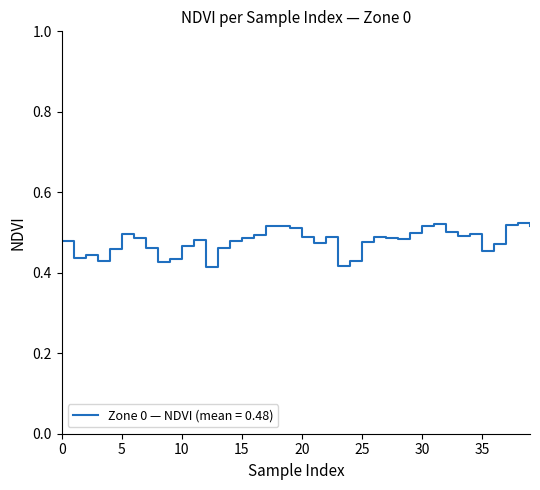

Does the chart have visible grid lines?

No